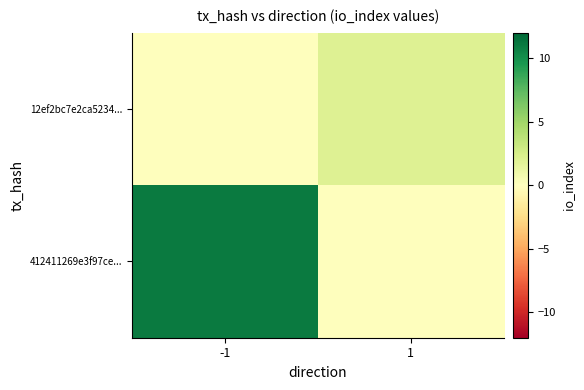

Which series has the widest spread of values?

412411269e3f97ce...